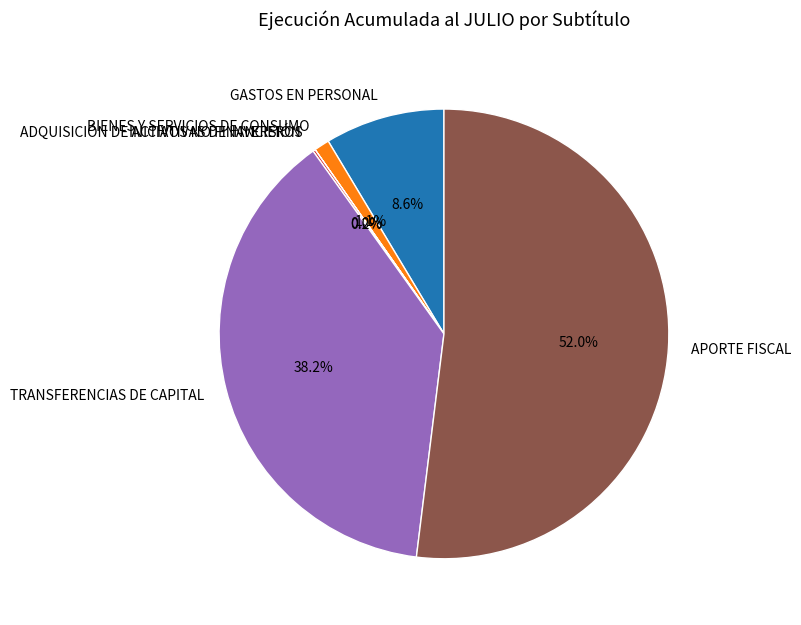

To the nearest percent, what percentage of the pie is APORTE FISCAL?

52%